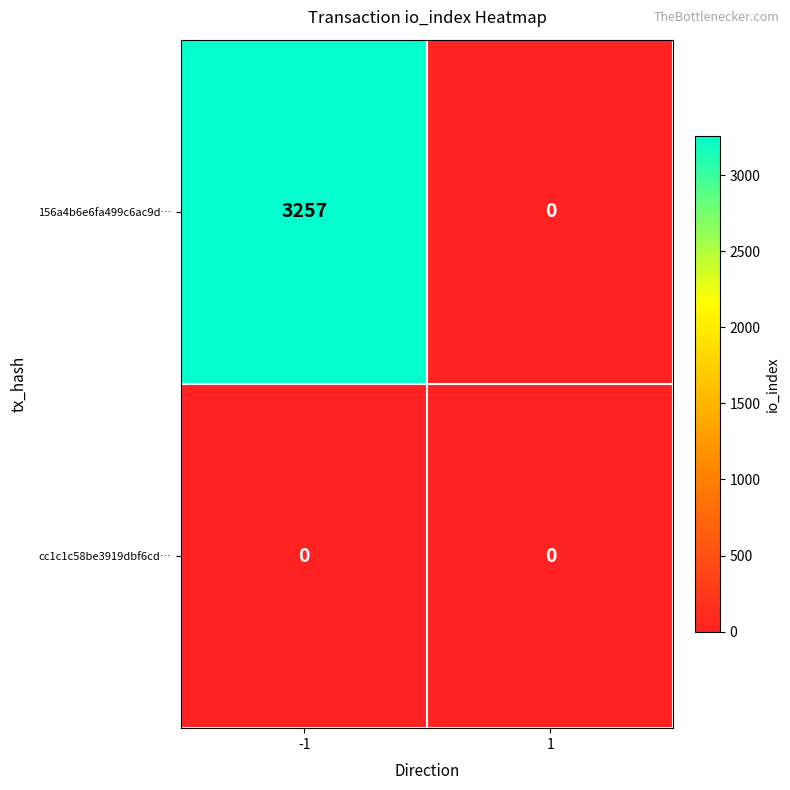

Which series has the widest spread of values?

156a4b6e6fa499c6ac9d…